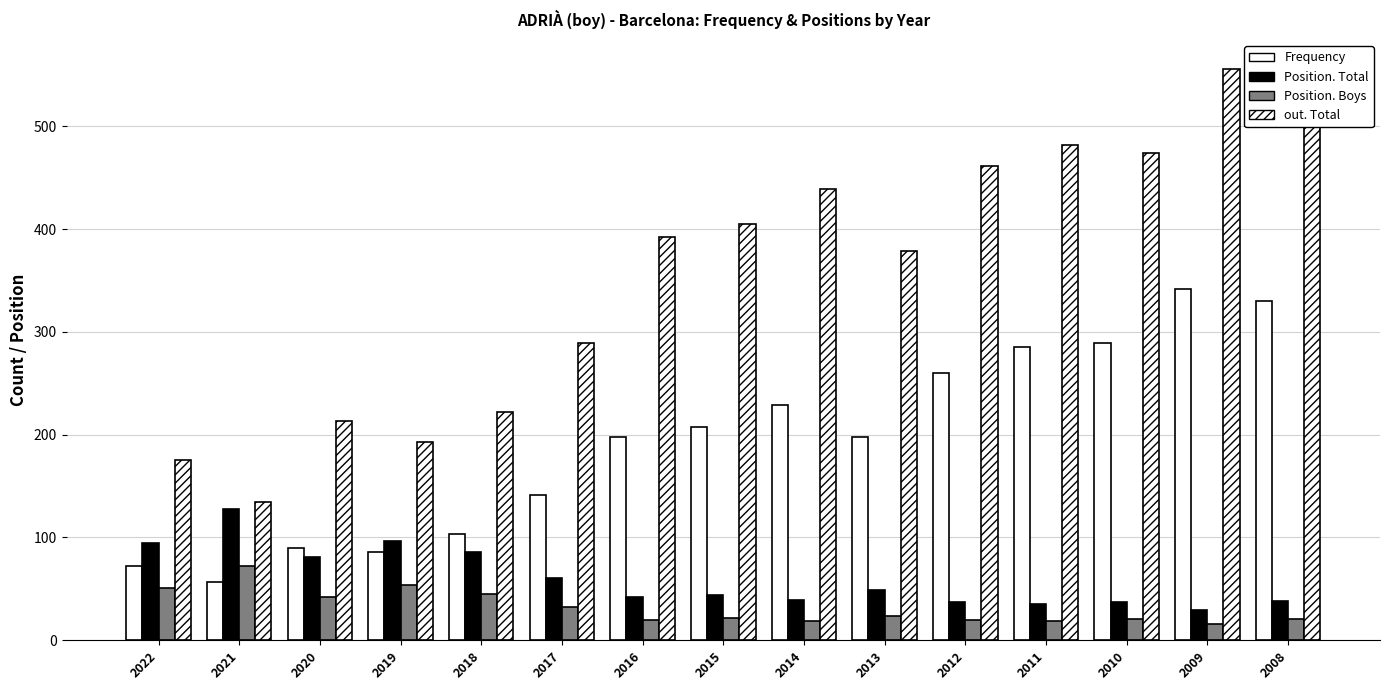

What is the value of the Position. Total bar at the 7th from the left?

42